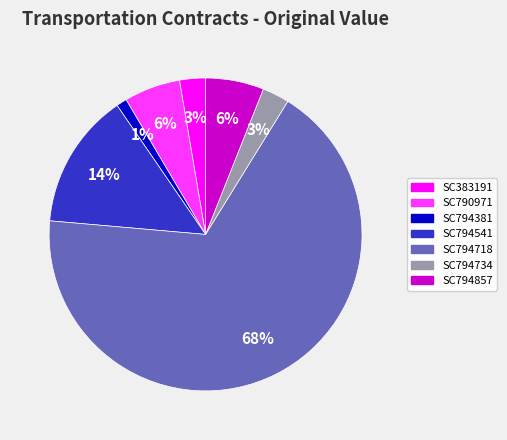

To the nearest percent, what is the combined percentage of SC790971 and SC794857?

12%